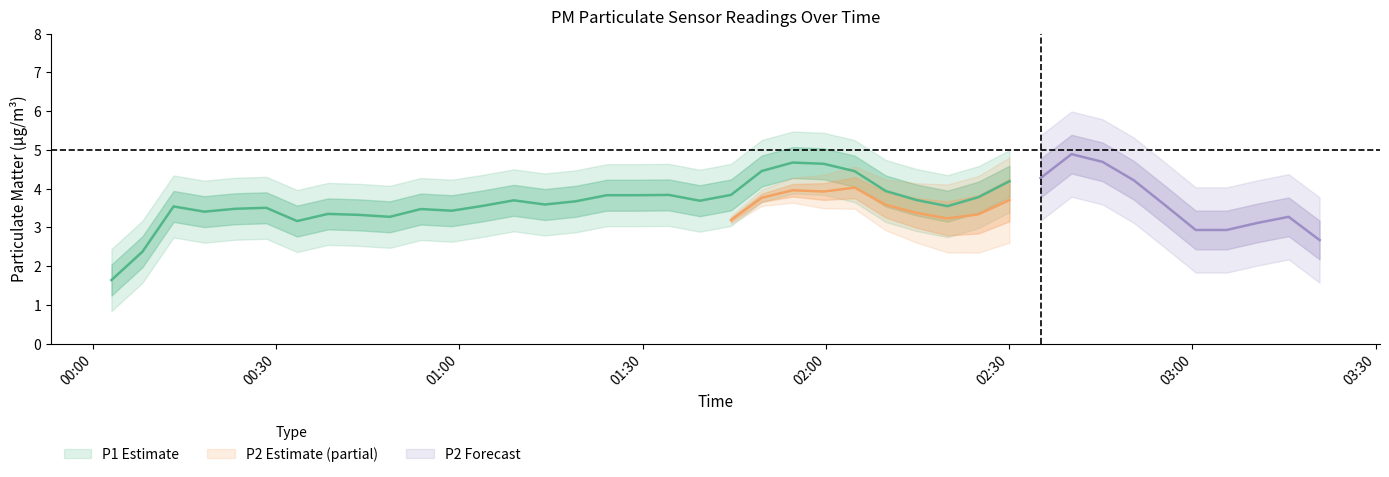

Which series has the widest spread of values?

P1